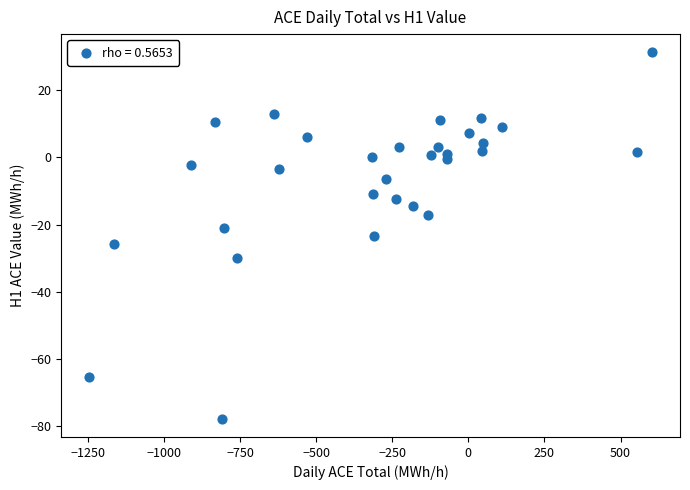

What is the range of X values (max minus min)?

1848.9